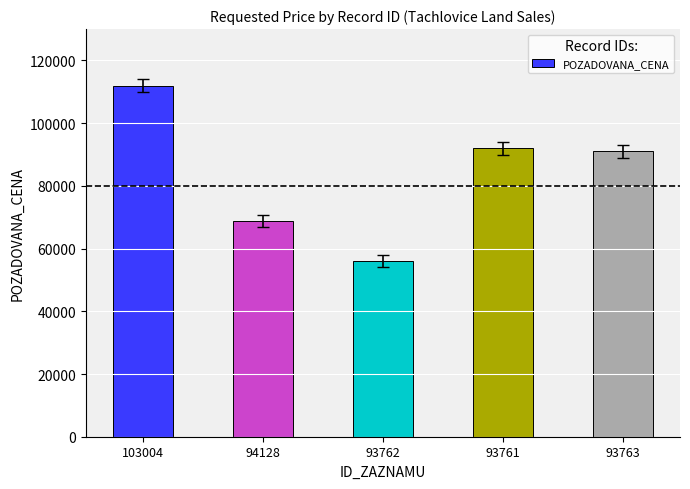

What is the difference between the second highest and second lowest values?

23200